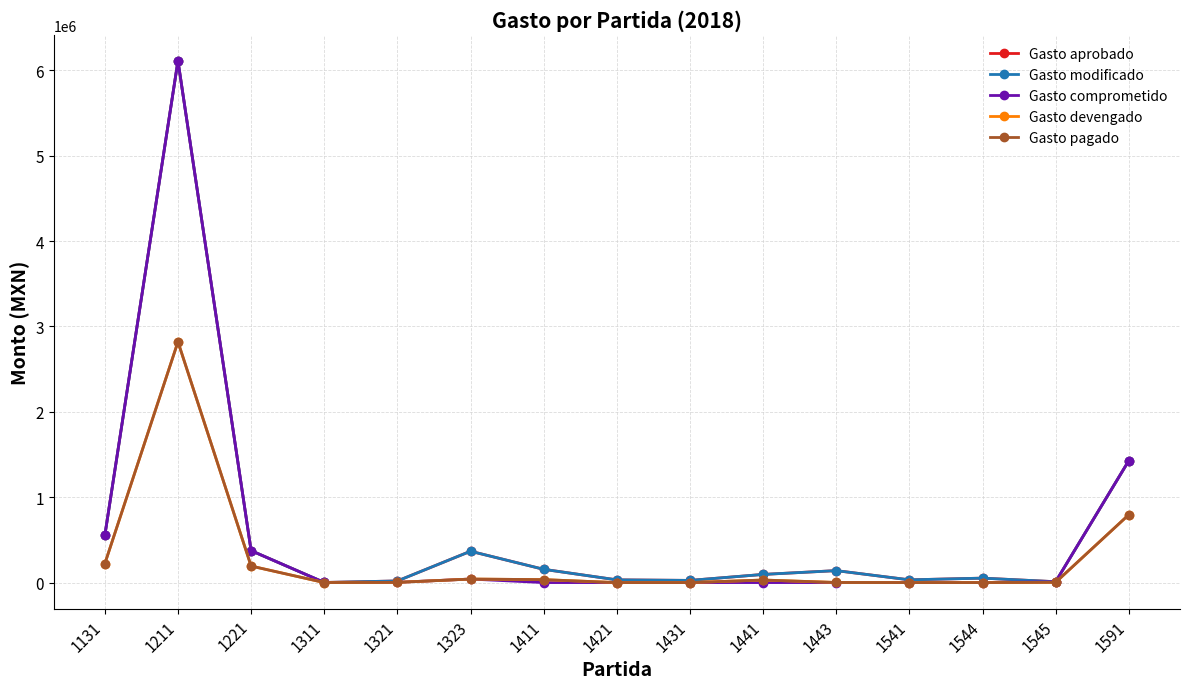

What is the difference between the second highest and second lowest values in the Gasto modificado series?

1417496